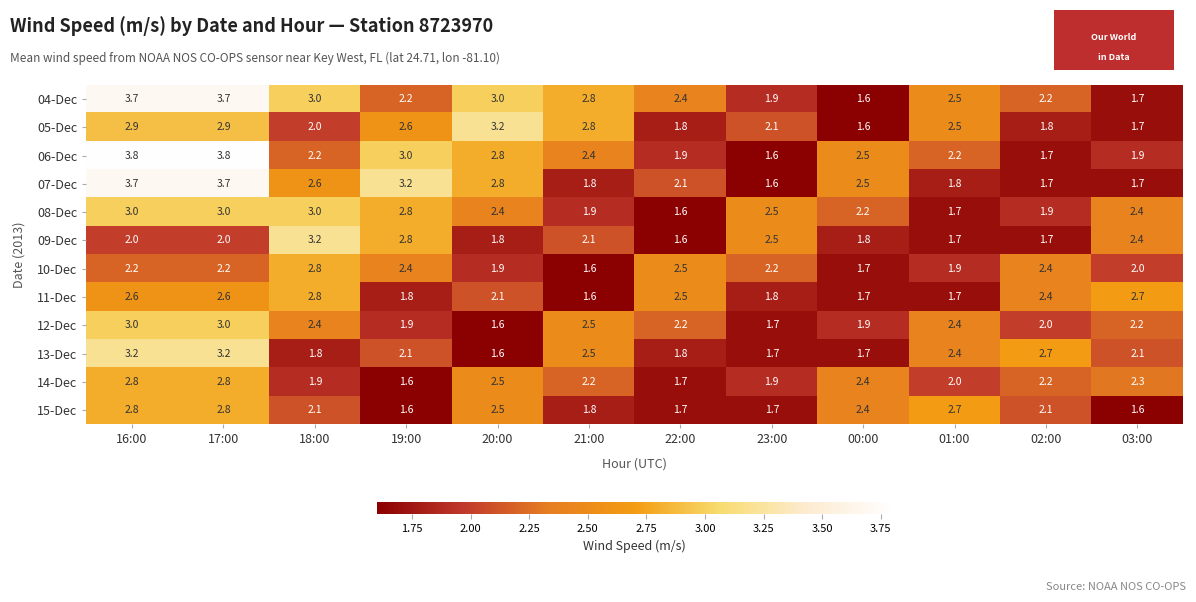

Between 17:00 and 01:00, which series saw the biggest shift?

07-Dec